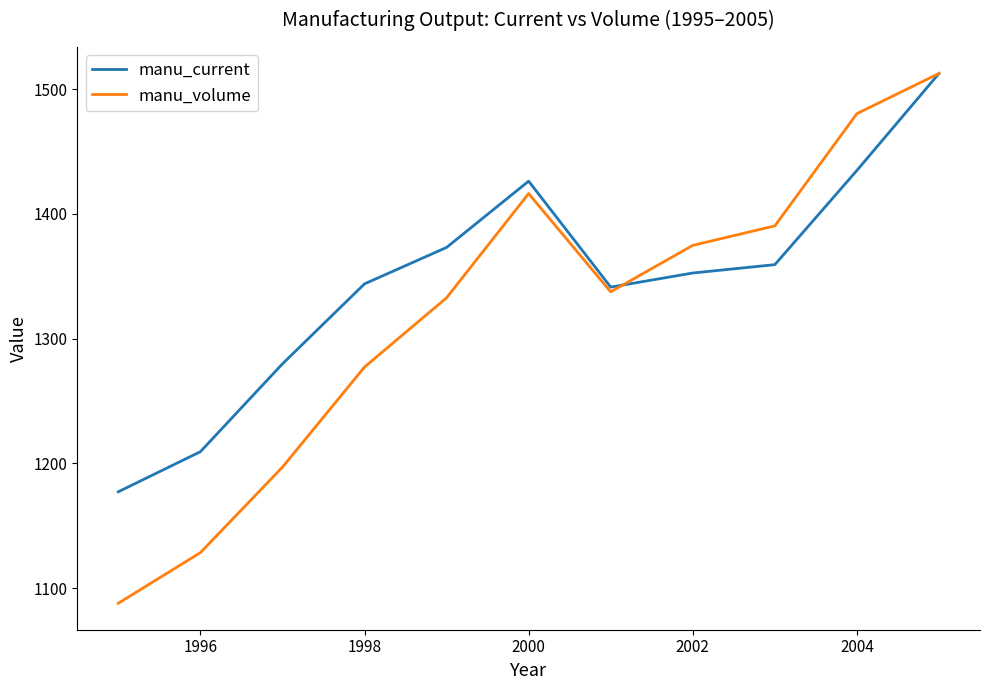

Count the number of categories in the chart.

11